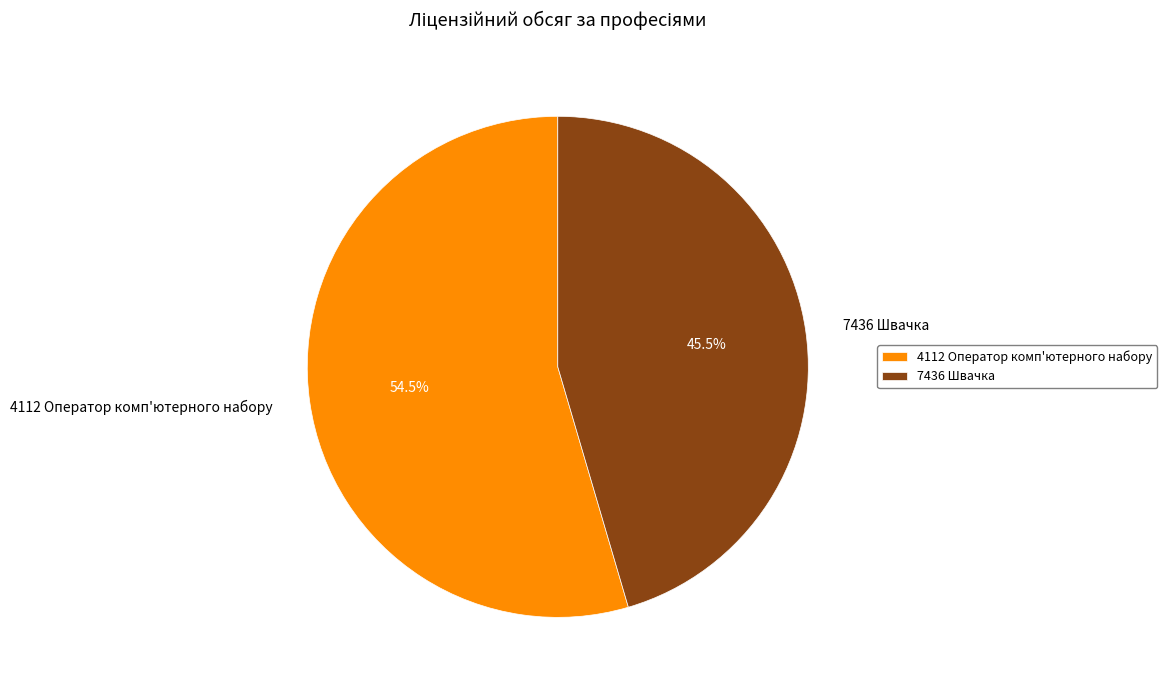

Which category has the smallest portion of the pie?

7436 Швачка